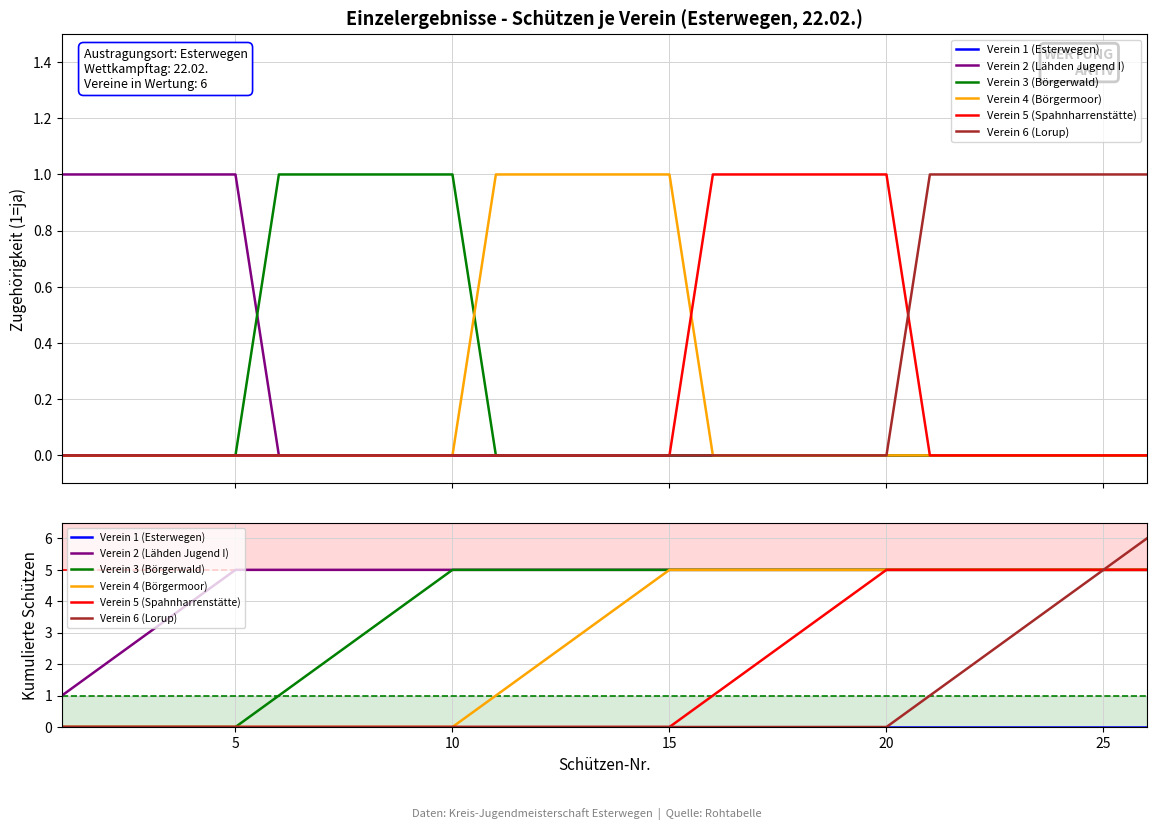

Which category has the highest value across all series?

25